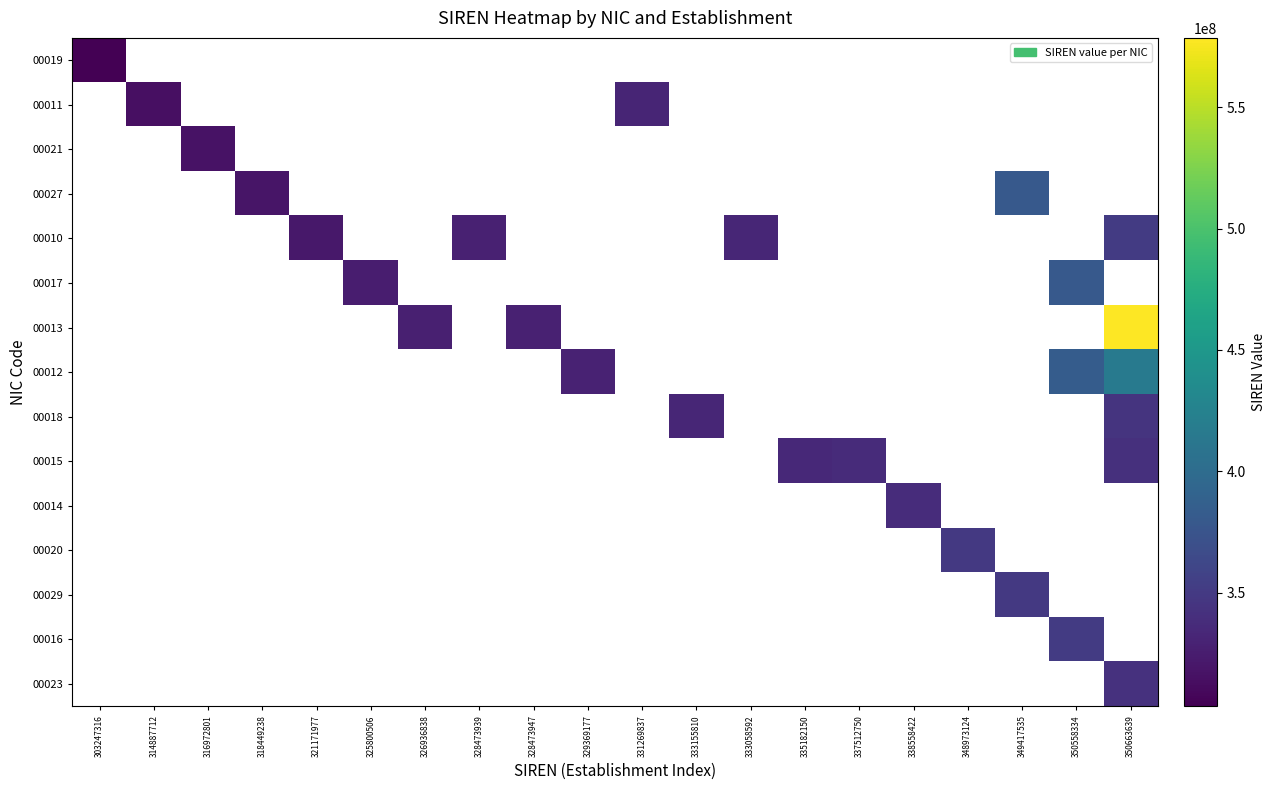

What is the maximum value shown in the chart?

578503930.0